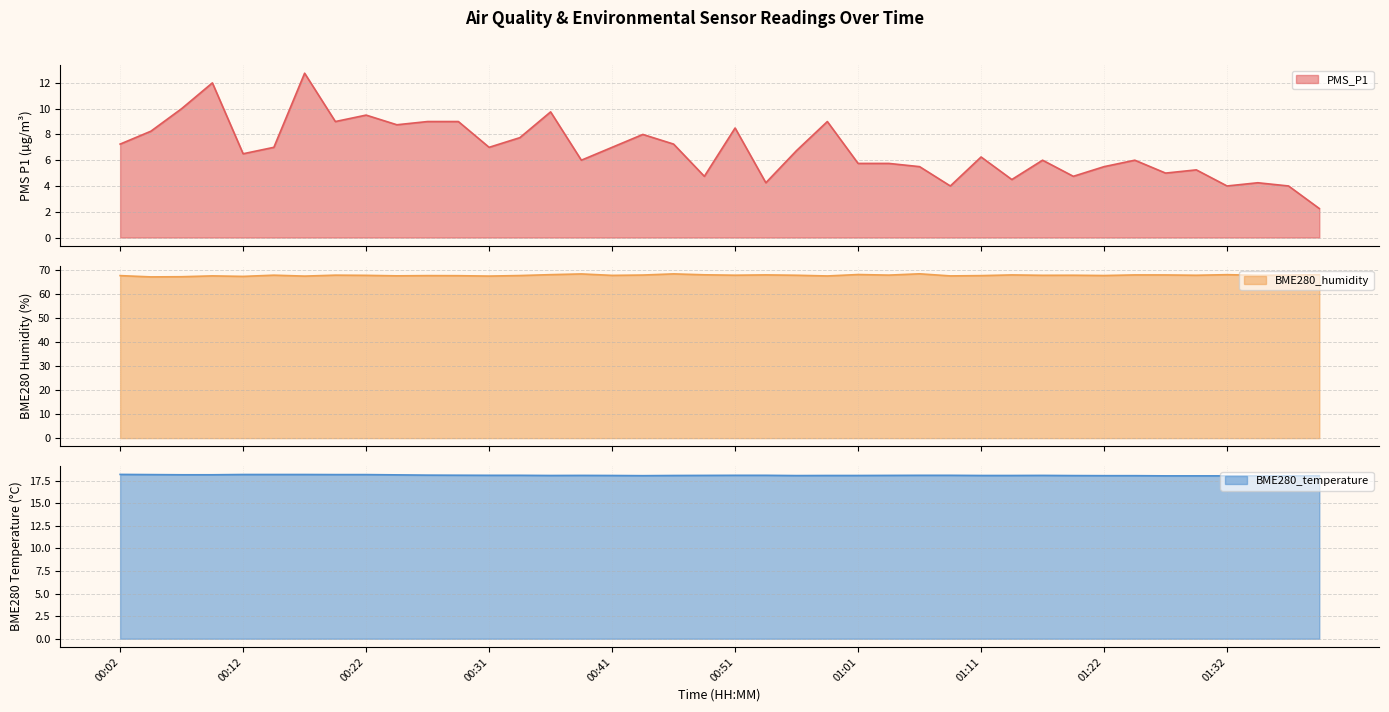

Is the value of BME280_humidity at 00:58 greater than the value of PMS_P1 at 01:35?

Yes